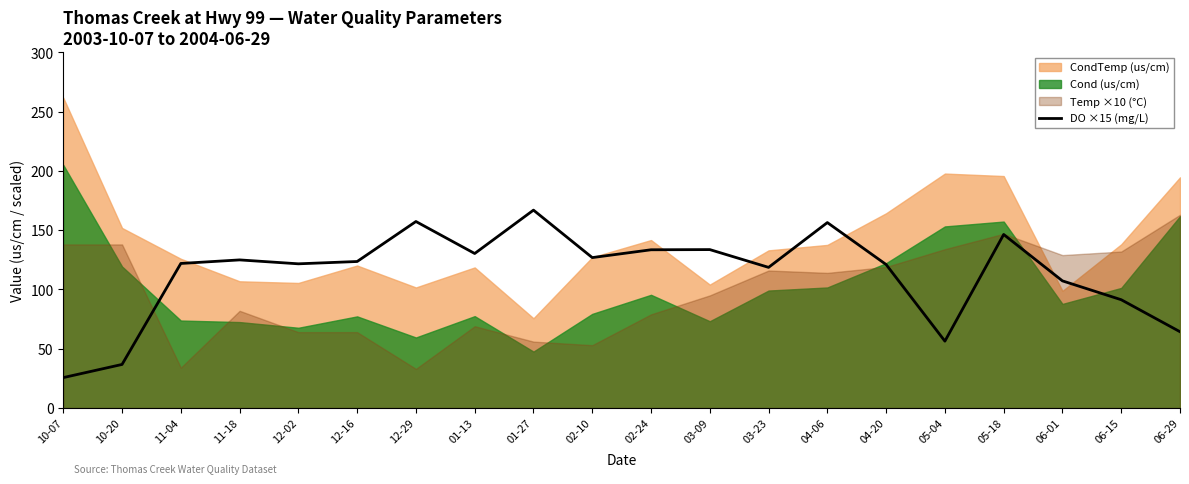

Which label corresponds to the largest value in the chart?

01-27